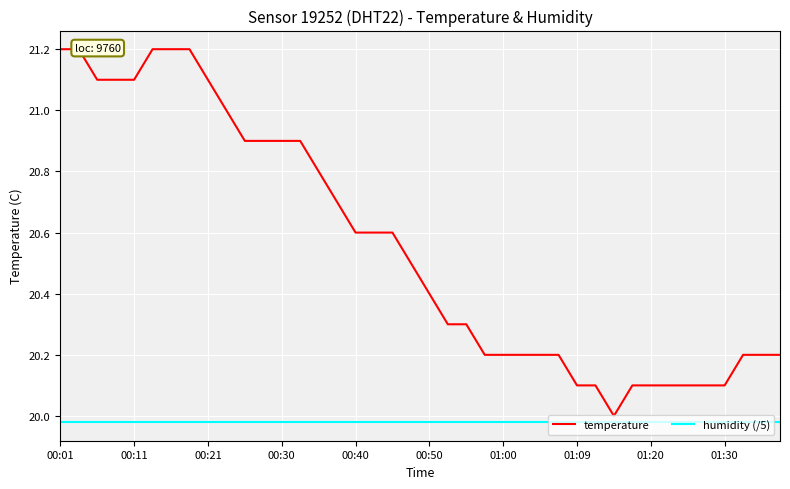

True or false: humidity (/5) and temperature intersect in this chart.

False